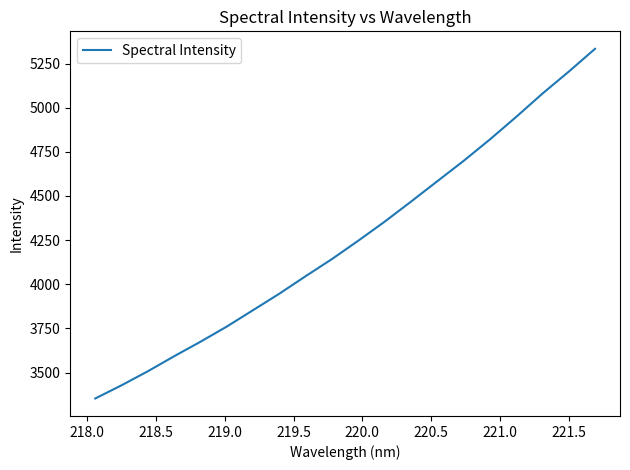

How many lines are shown in the chart?

1